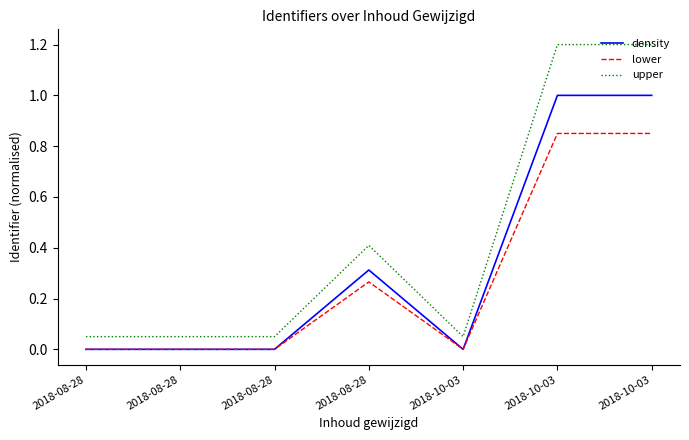

In density, how many points are lower than both neighbors (excluding endpoints)?

1